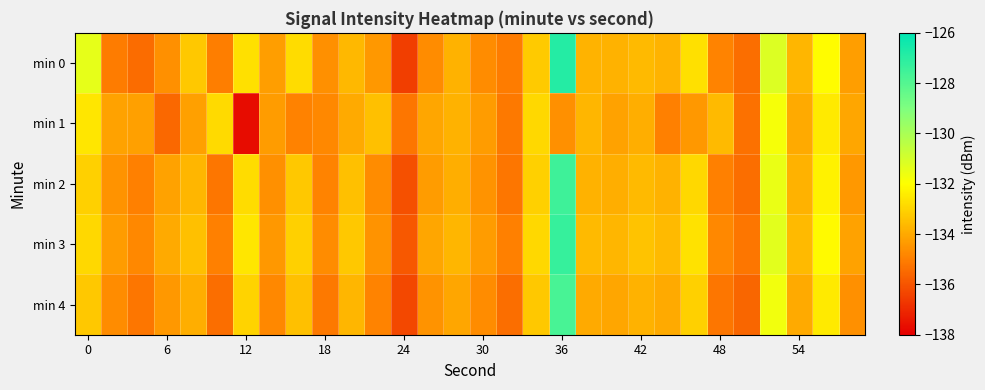

Count the number of data series in this chart.

5